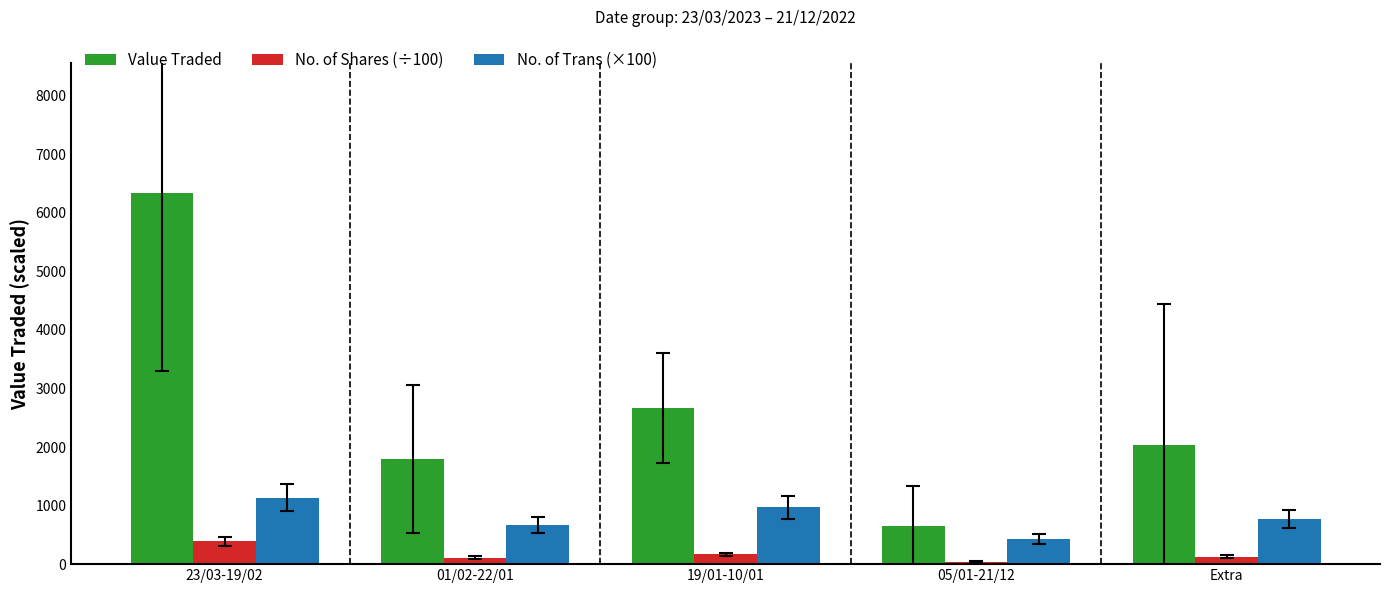

What is the difference between the maximum and minimum values in the Value Traded series?

5690.3